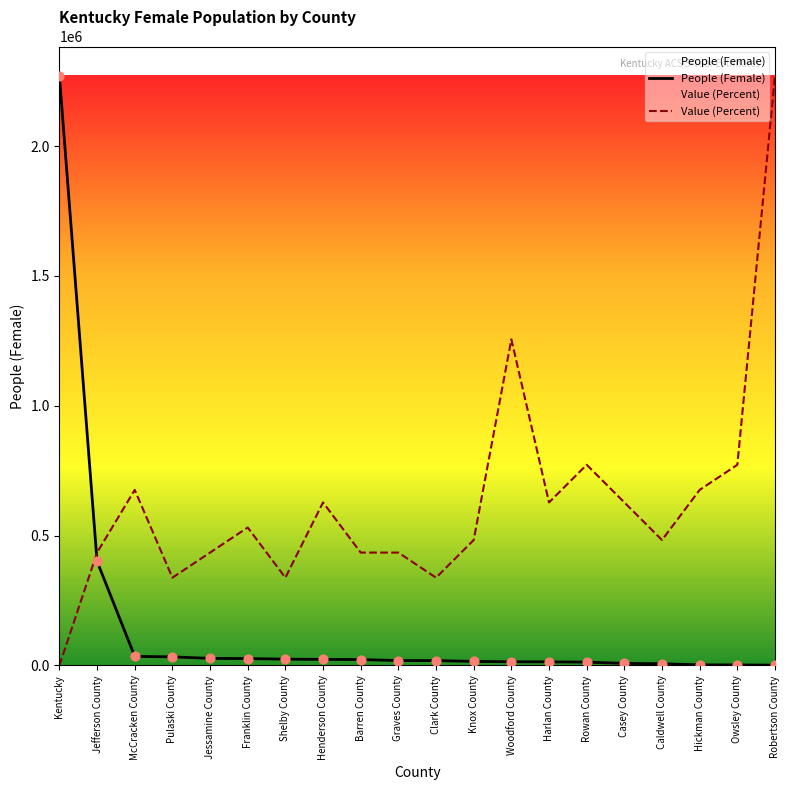

Which series reaches the minimum Y coordinate?

Value (Percent)